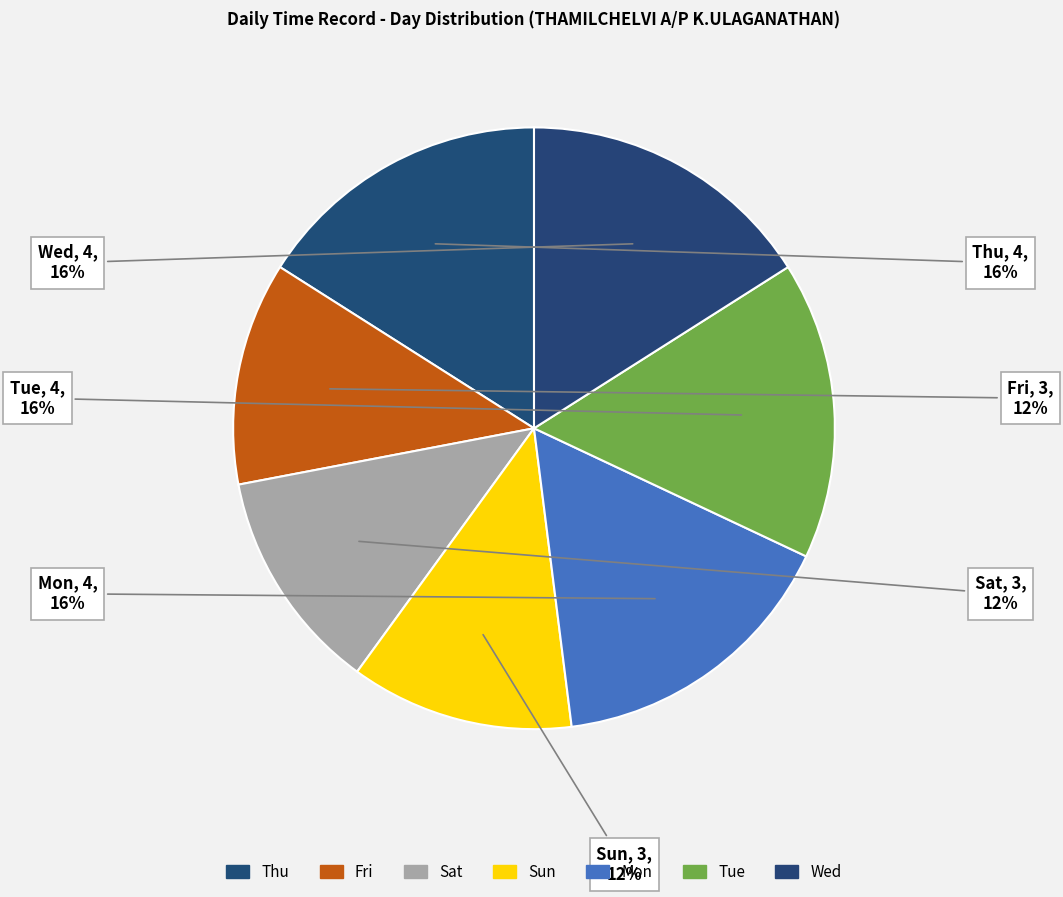

How much of the chart is everything except Wed?

84.0%